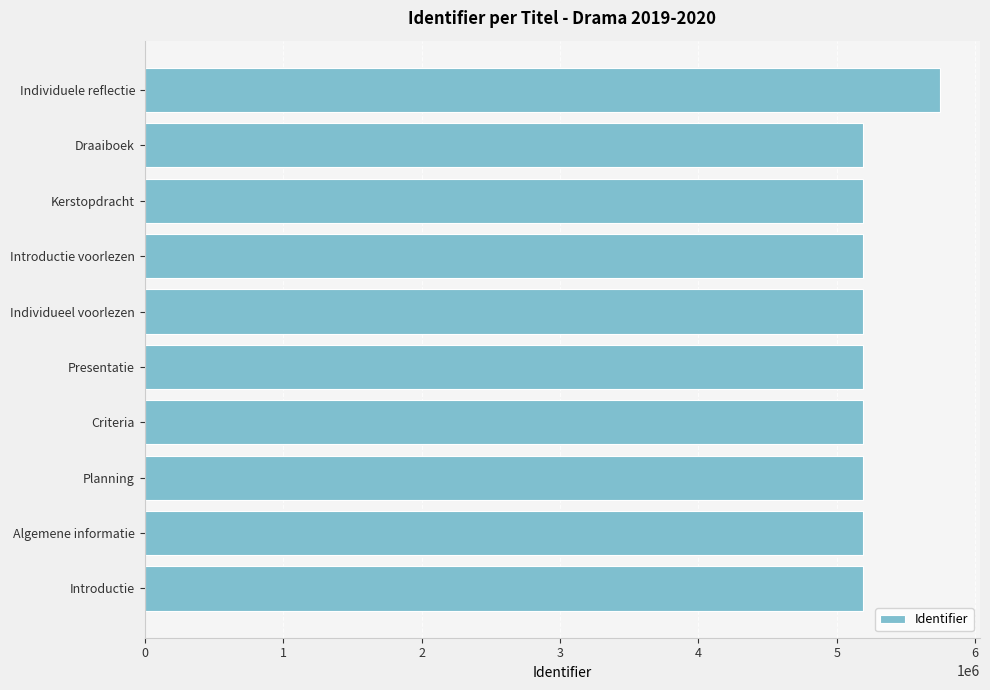

How many bars are there in total?

10